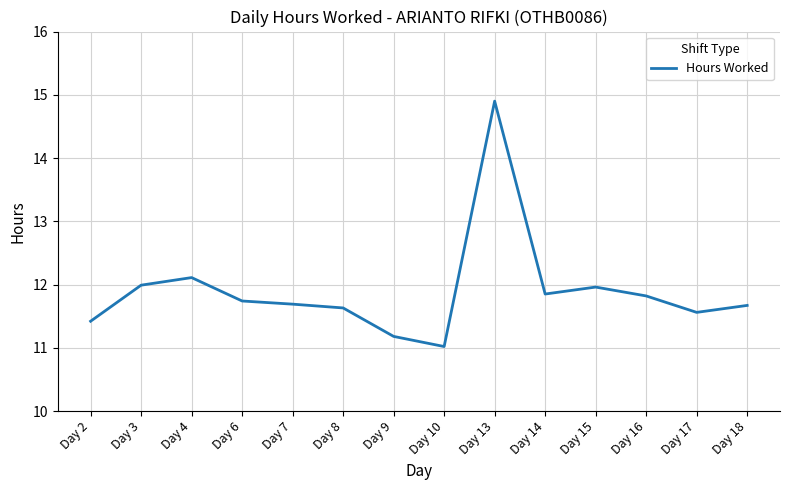

At which category does the chart reach its minimum across all series?

Day 10